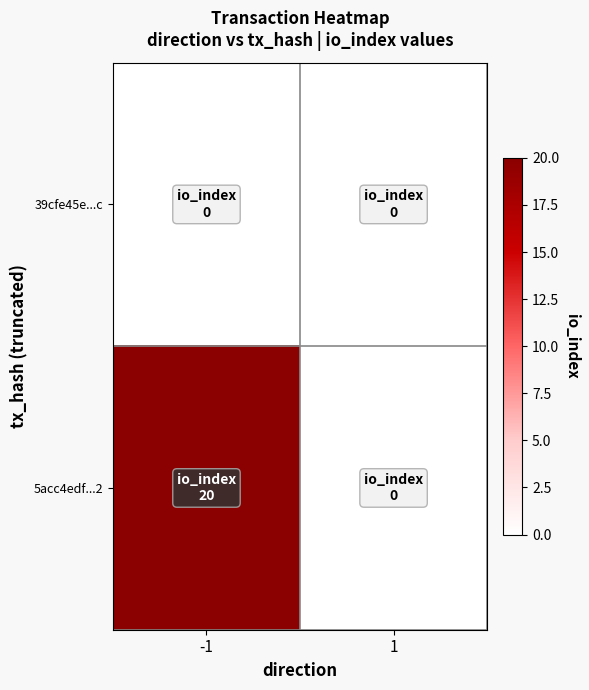

How many series are shown in this chart?

2